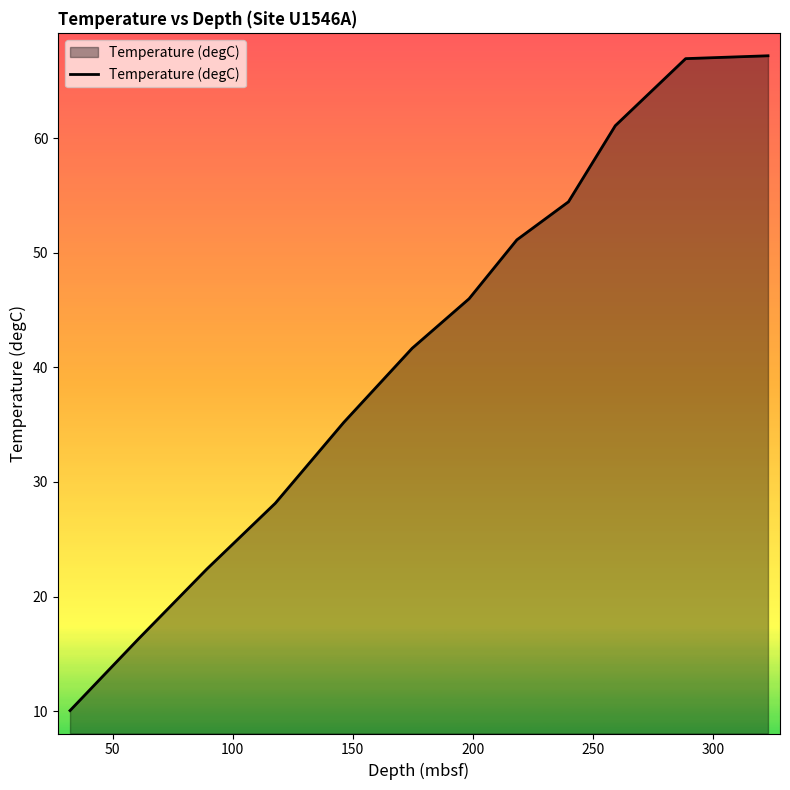

What is the difference between the maximum and minimum values?

57.1